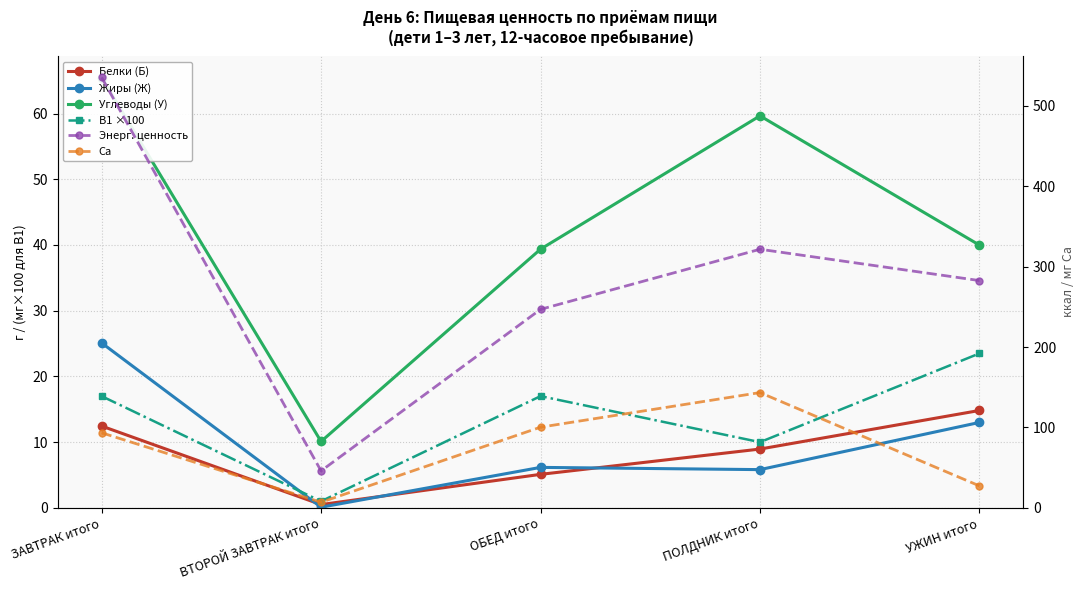

What is the value of the Ca point at the 2nd from the left?

7.0